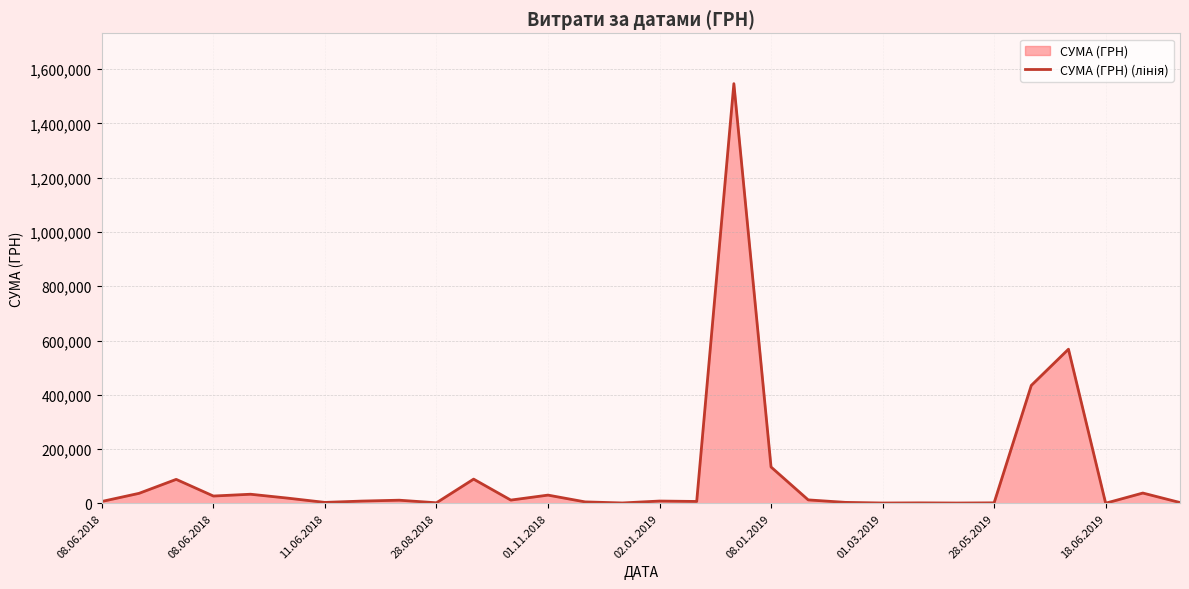

Does the chart have visible grid lines?

Yes